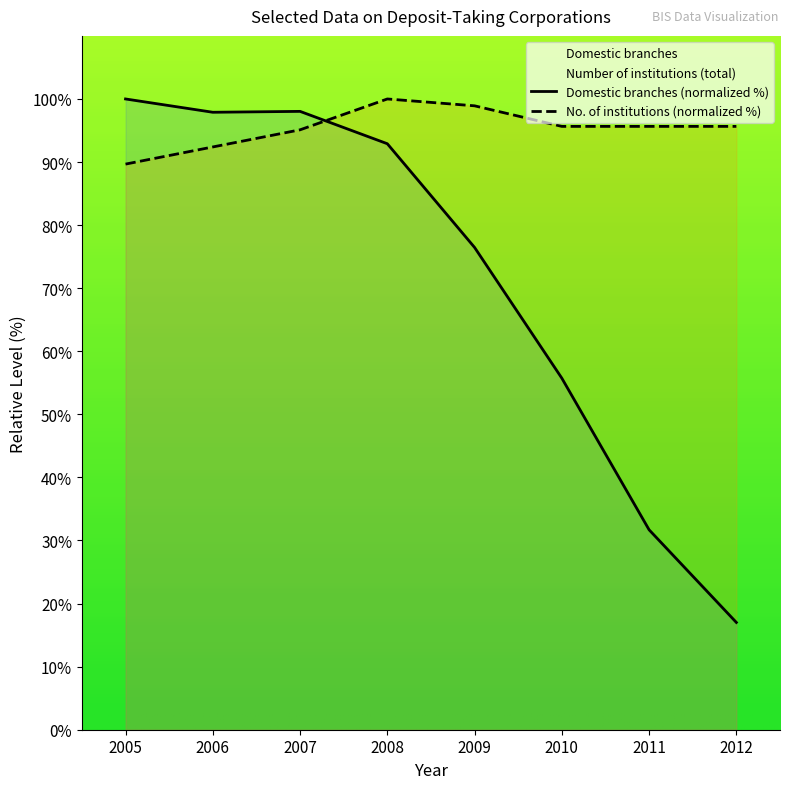

Is this an area chart (filled region under the line)?

No